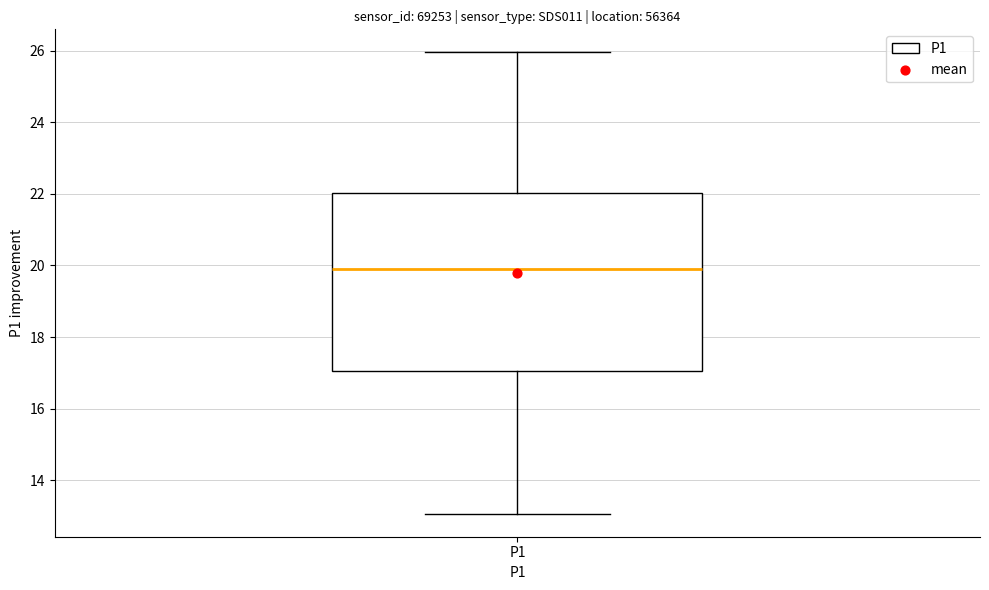

Where does the lower whisker of the box for P1 end on the y-axis? The values are not printed on the chart, so give them approximately, as read against the axis.

13